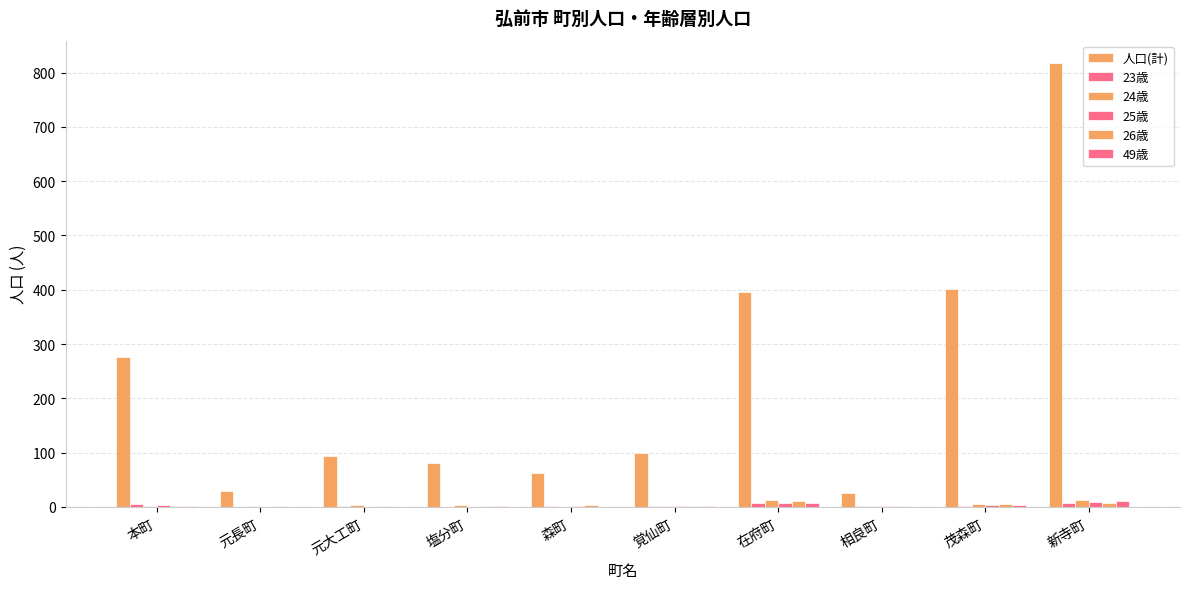

How many data points does each series have?

10